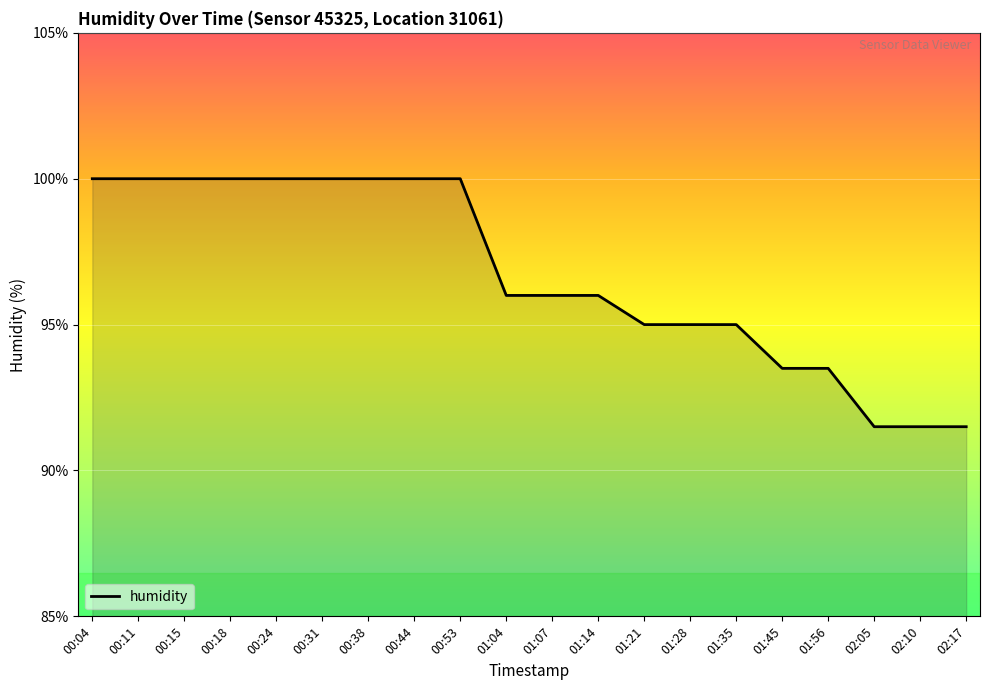

Is it true that the value at 01:04 is 96.0?

True